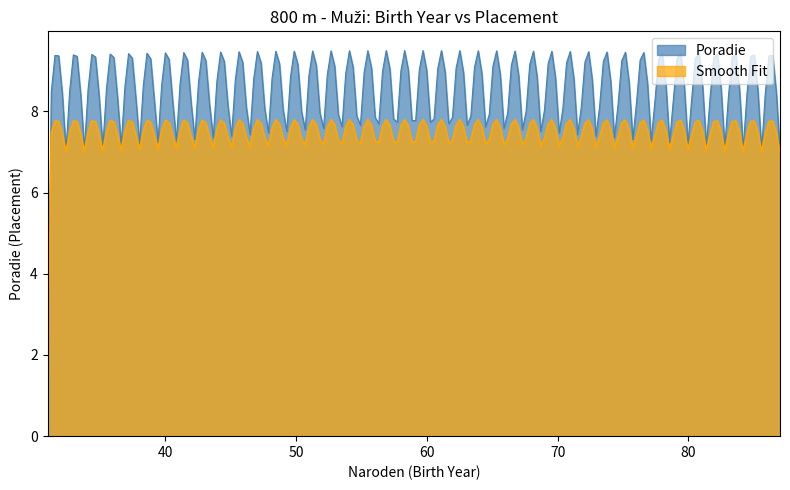

What are all the series names shown in the legend?

Poradie, Smooth Fit